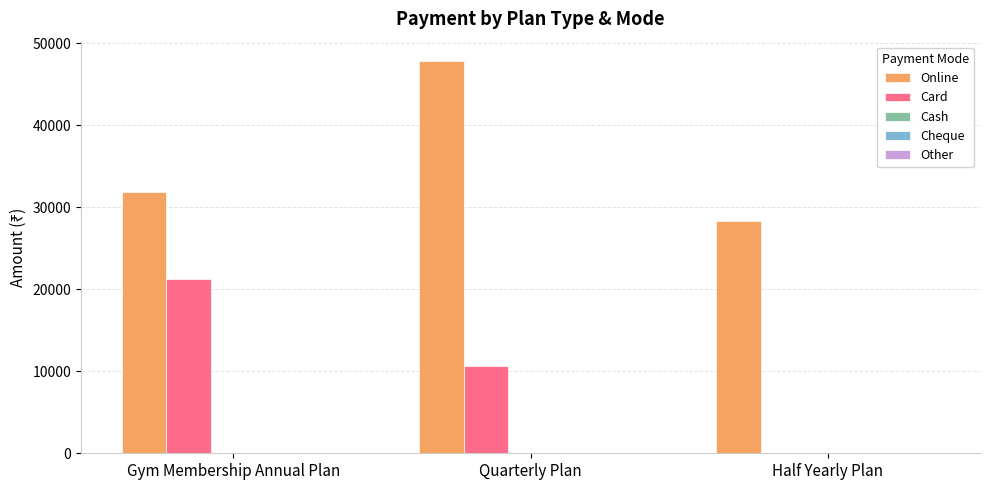

How many groups of bars are there?

3